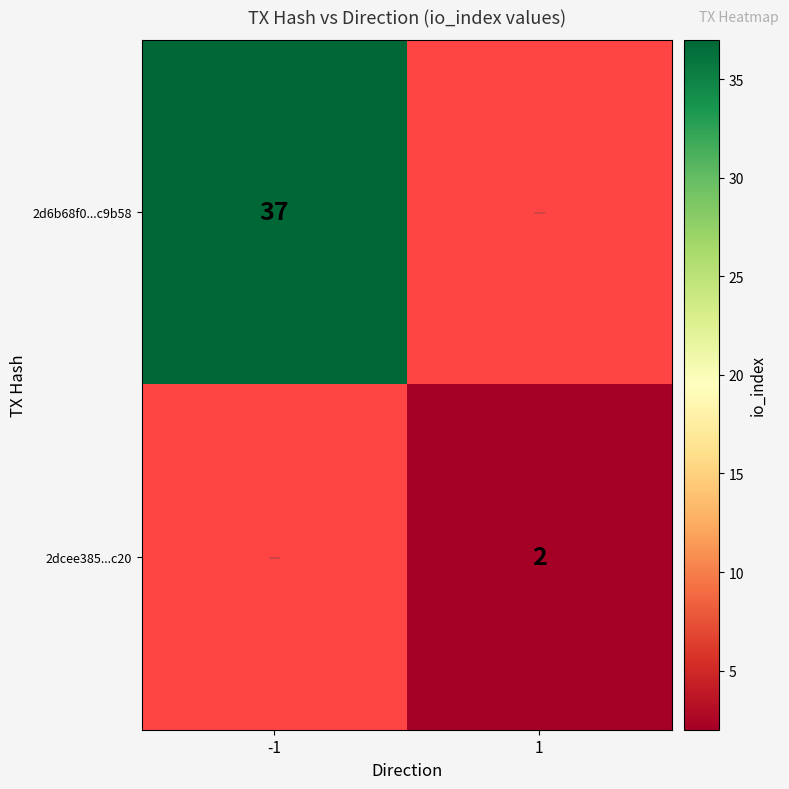

Count the number of data series in this chart.

2